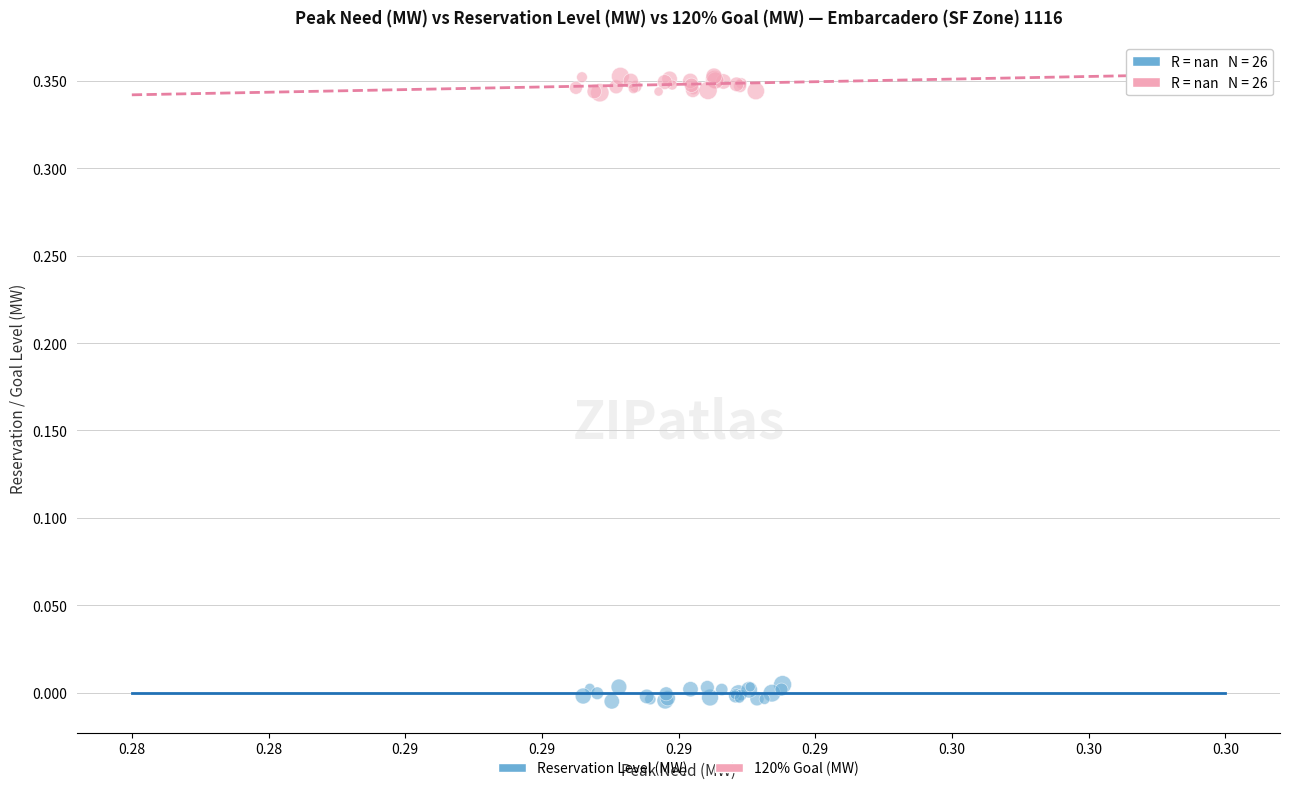

Which series reaches the maximum Y coordinate?

120% Goal (MW)